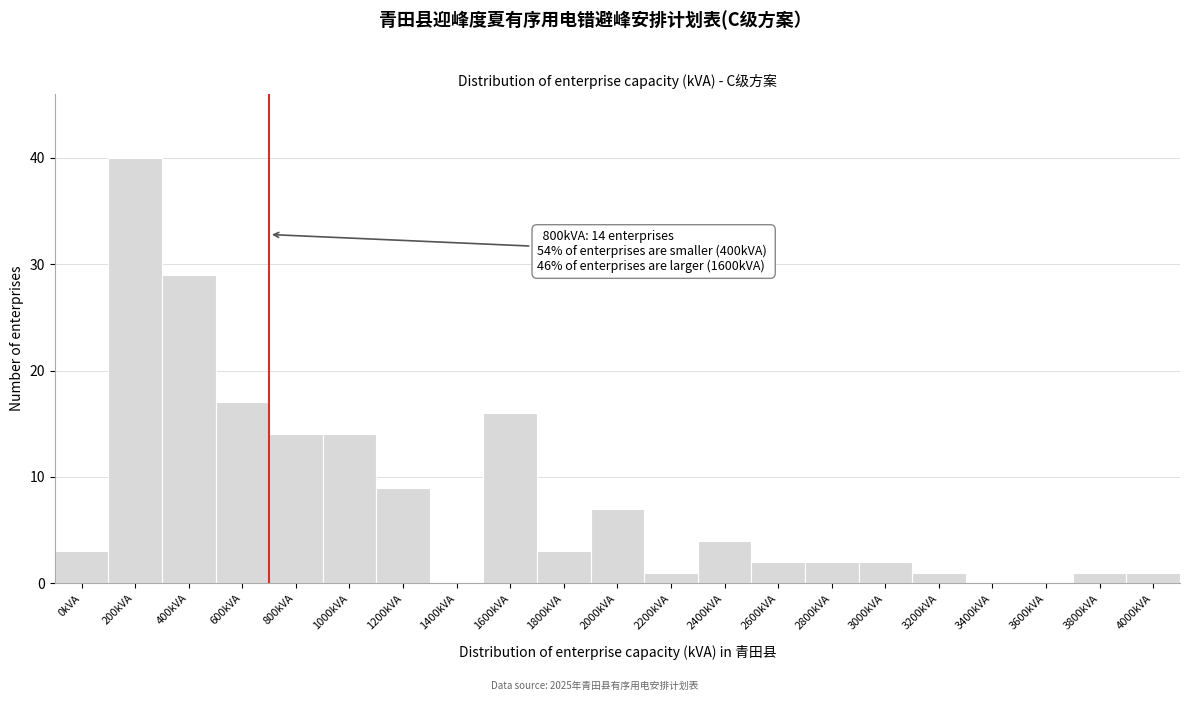

Reading left to right, what are all the values shown in this chart?

0kVA=3	200kVA=40	400kVA=29	600kVA=17	800kVA=14	1000kVA=14	1200kVA=9	1400kVA=0	1600kVA=16	1800kVA=3	2000kVA=7	2200kVA=1	2400kVA=4	2600kVA=2	2800kVA=2	3000kVA=2	3200kVA=1	3400kVA=0	3600kVA=0	3800kVA=1	4000kVA=1